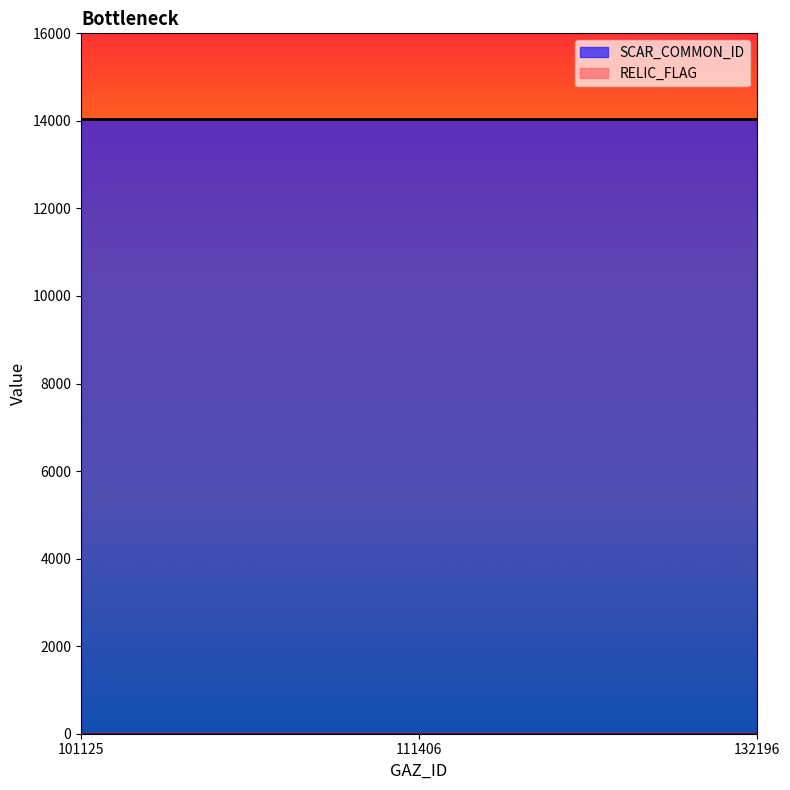

Is it true that SCAR_COMMON_ID equals 8317 at 101125?

False